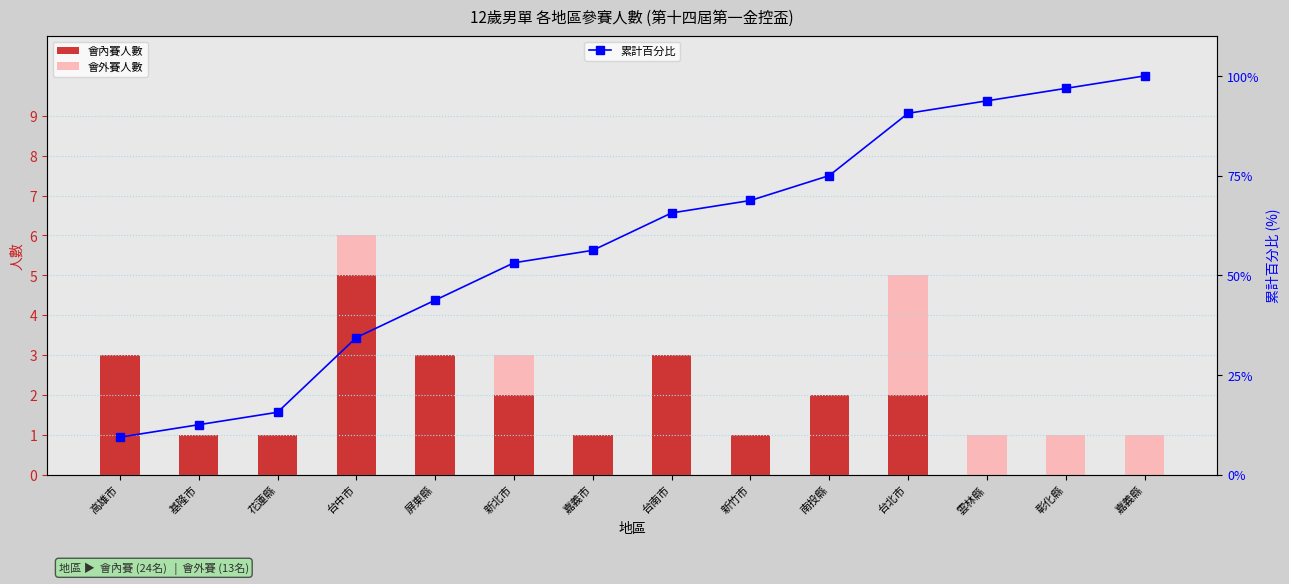

Reading left to right, what are all the values shown in this chart?

會內賽人數: 3.0	1.0	1.0	5.0	3.0	2.0	1.0	3.0	1.0	2.0	2.0	0.0	0.0	0.0
會外賽人數: 0.0	0.0	0.0	1.0	0.0	1.0	0.0	0.0	0.0	0.0	3.0	1.0	1.0	1.0
累計百分比: 9.4	12.5	15.6	34.4	43.8	53.1	56.2	65.6	68.8	75.0	90.6	93.8	96.9	100.0